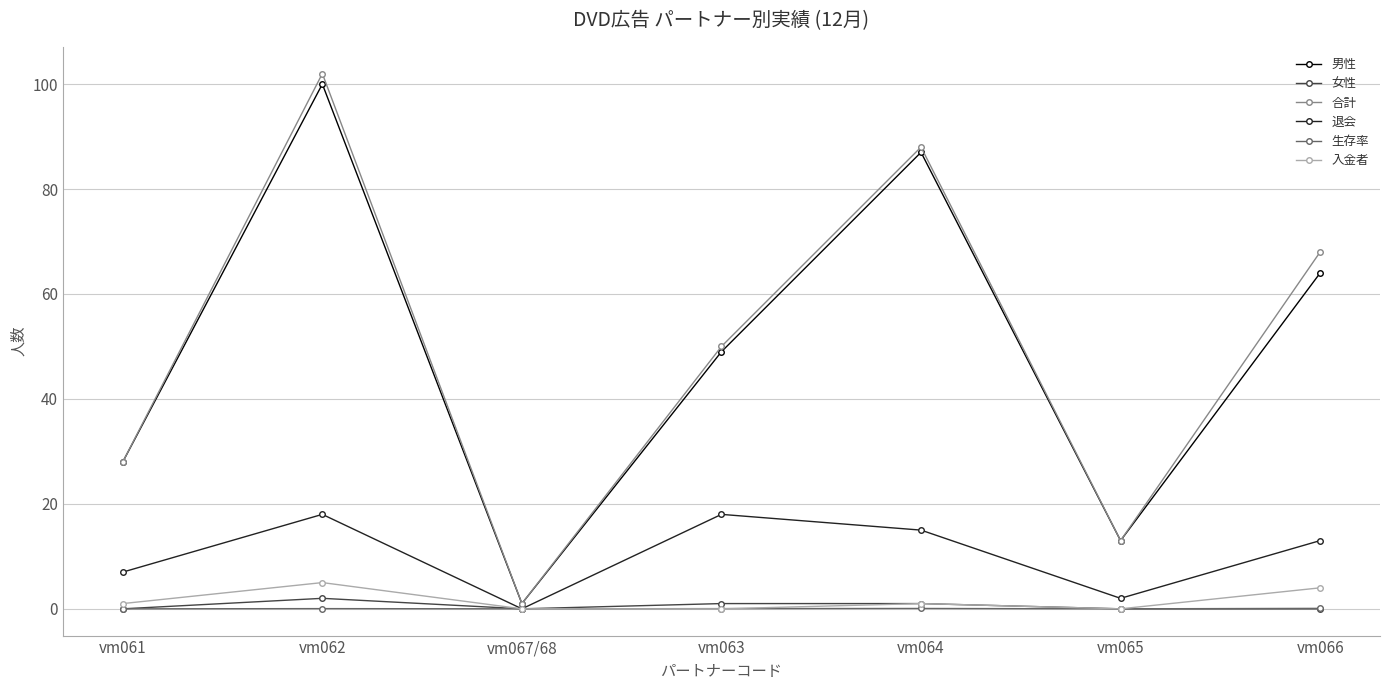

What is the label of the 2nd point from the left?

vm062